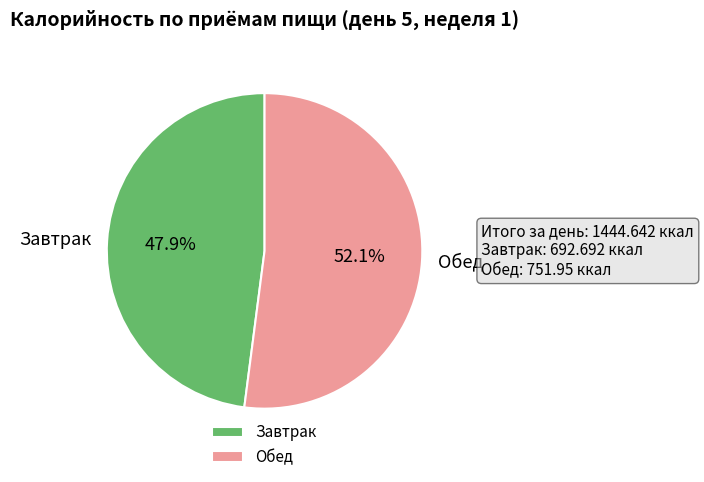

Approximately how many times larger is the value at Завтрак compared to Обед?

0.9